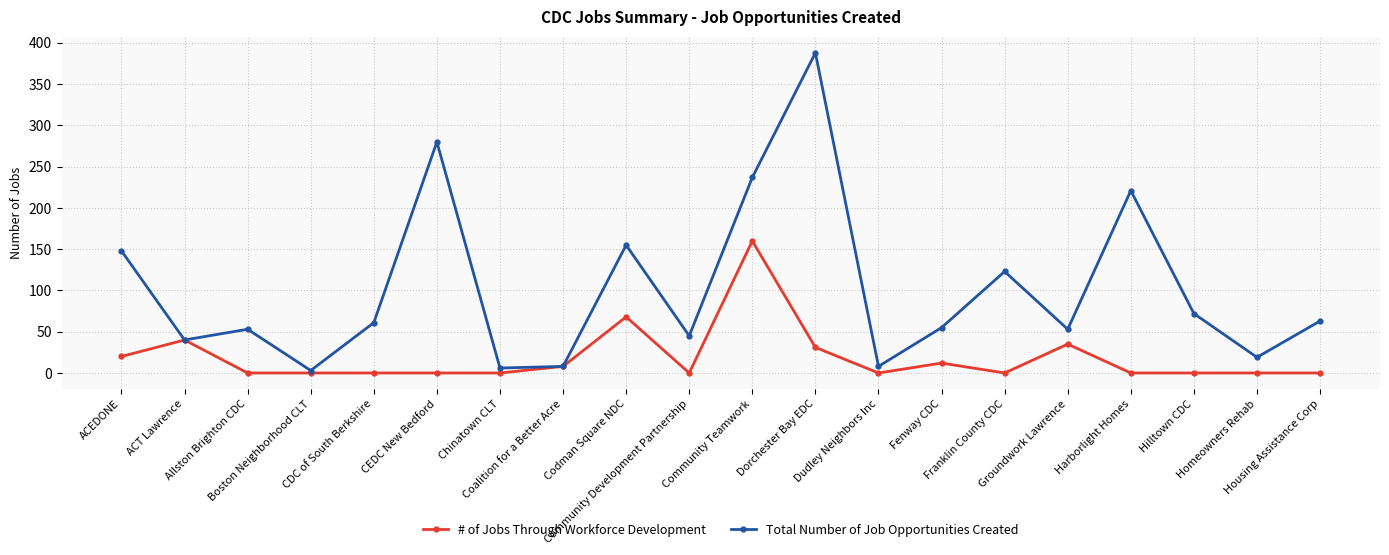

Rank the series by their maximum value, from lowest to highest.

# of Jobs Through Workforce Development, Total Number of Job Opportunities Created